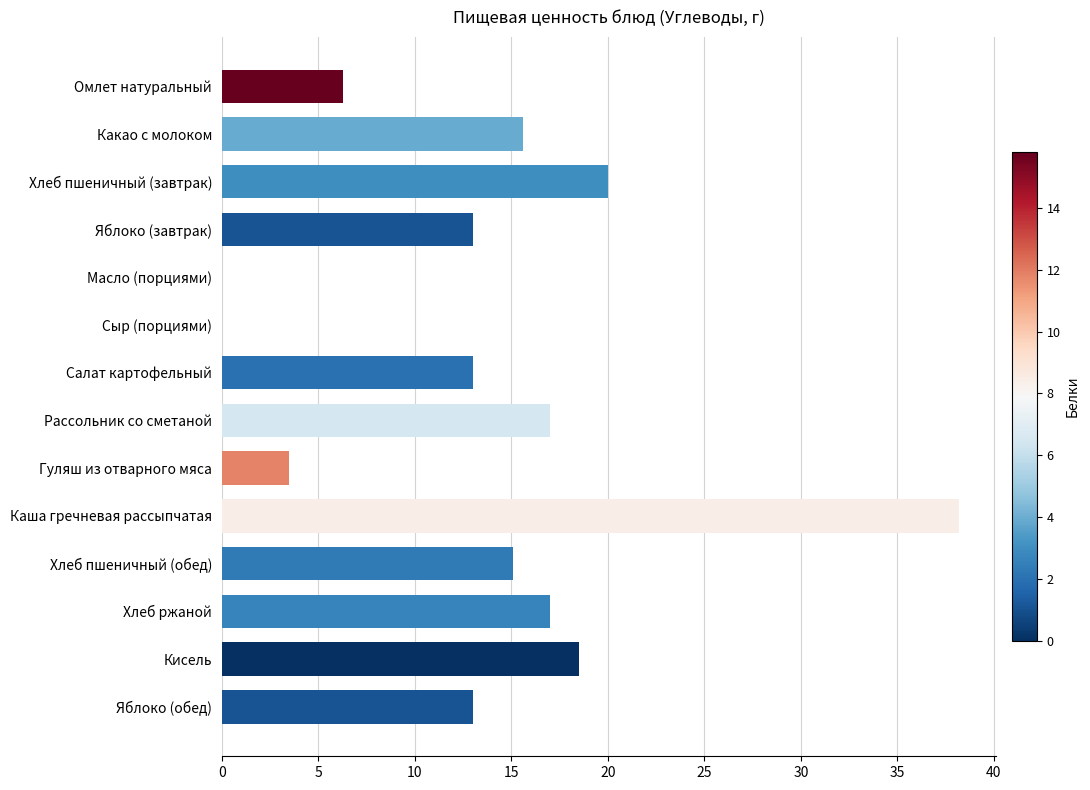

Reading top to bottom, transcribe all the data shown in this chart.

Омлет натуральный=6.3	Какао с молоком=15.6	Хлеб пшеничный (завтрак)=20.0	Яблоко (завтрак)=13.0	Масло (порциями)=0.0	Сыр (порциями)=0.0	Салат картофельный=13.0	Рассольник со сметаной=17.0	Гуляш из отварного мяса=3.5	Каша гречневая рассыпчатая=38.2	Хлеб пшеничный (обед)=15.1	Хлеб ржаной=17.0	Кисель=18.5	Яблоко (обед)=13.0